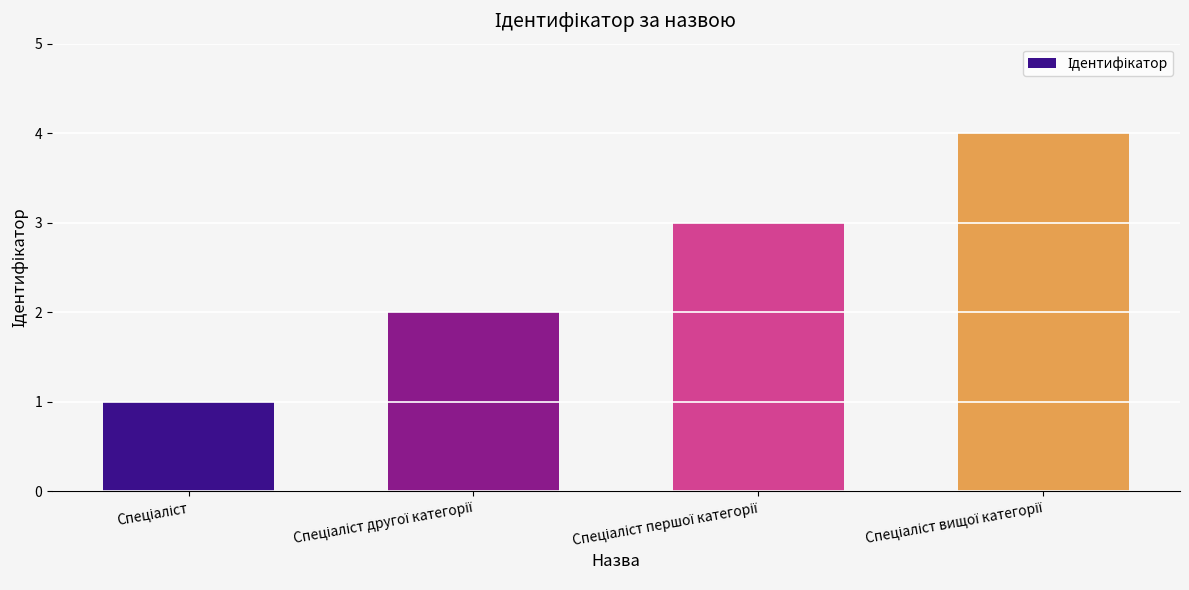

What is the sum of all values?

10